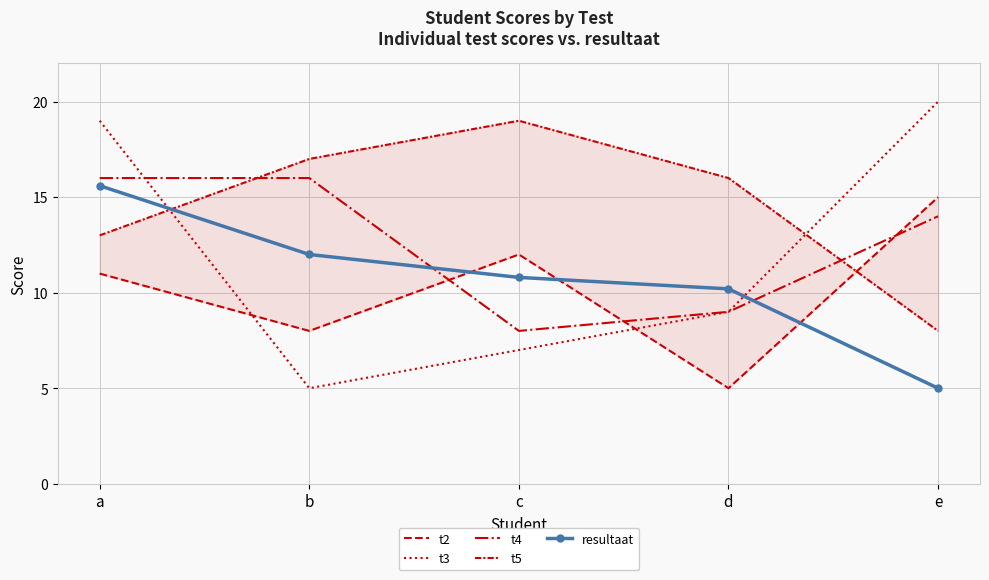

Is the value of t5 at b greater than the value of t3 at e?

No